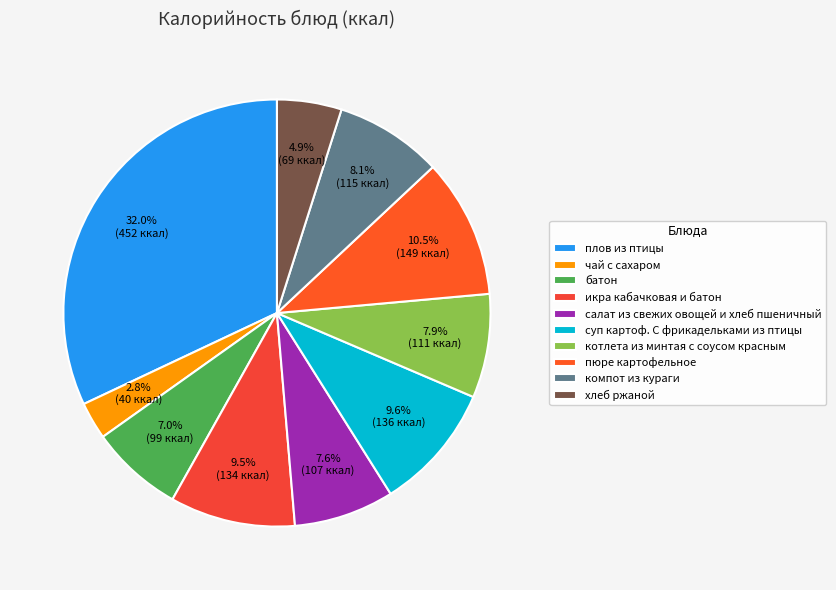

How many segments does this pie chart have?

10